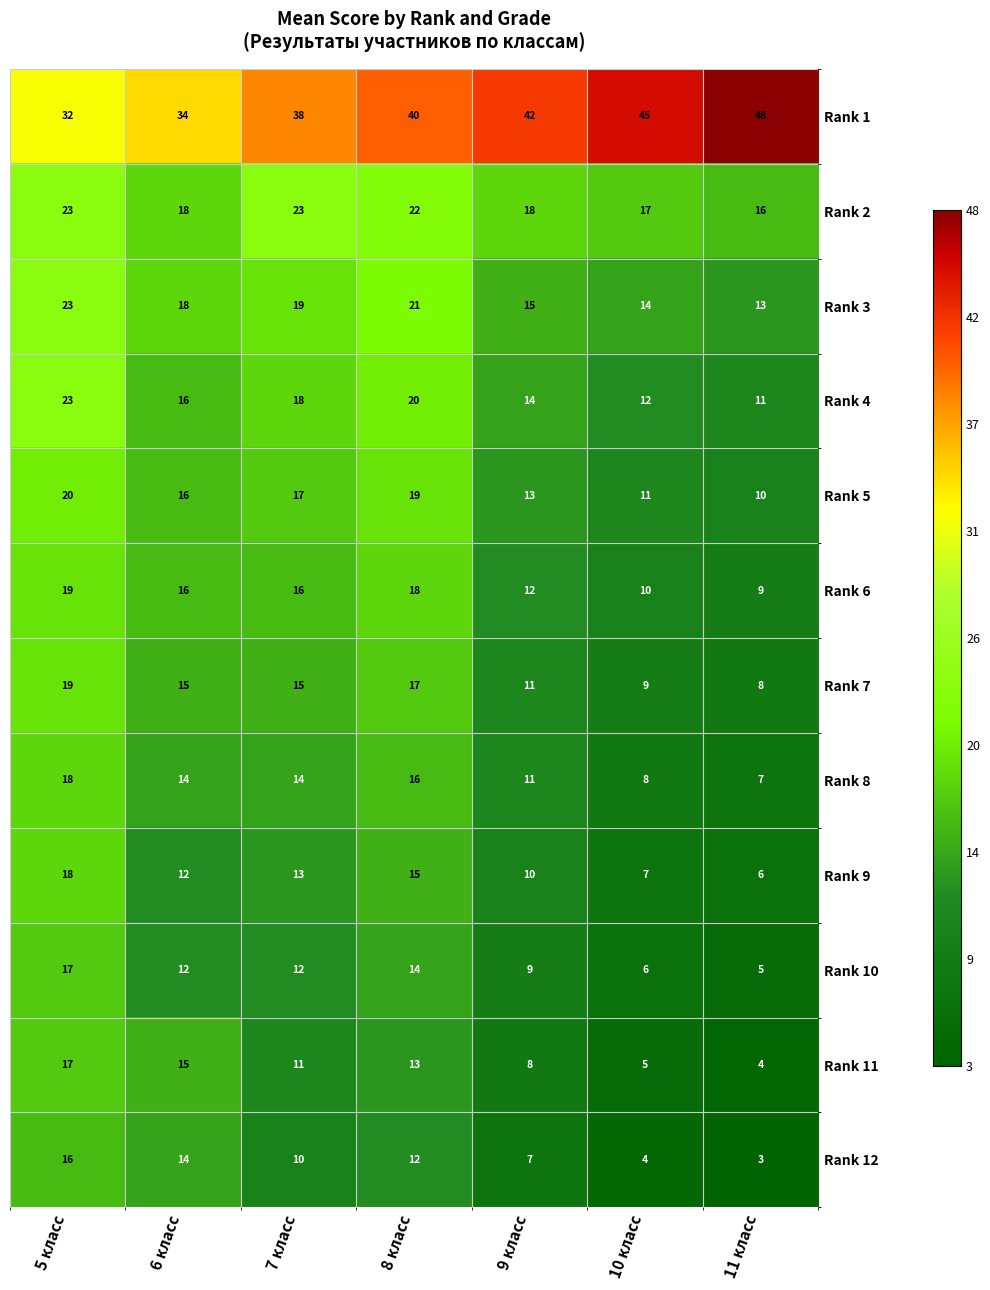

How many data points in Rank 2 are less than 18?

2